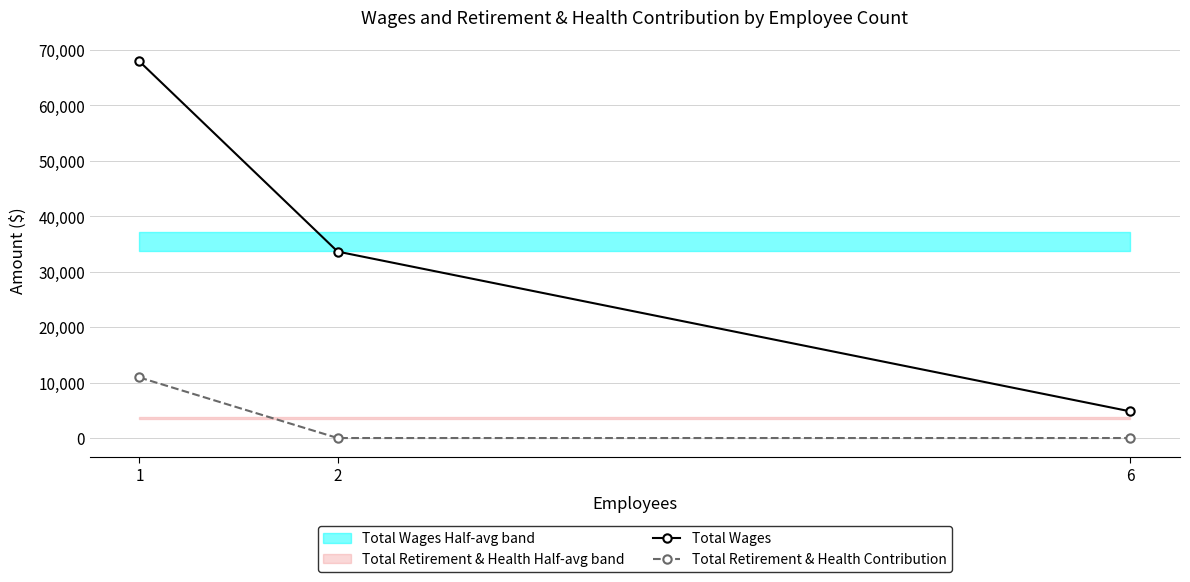

The Total Retirement & Health Contribution series shows 5362 at 6. True or false?

False